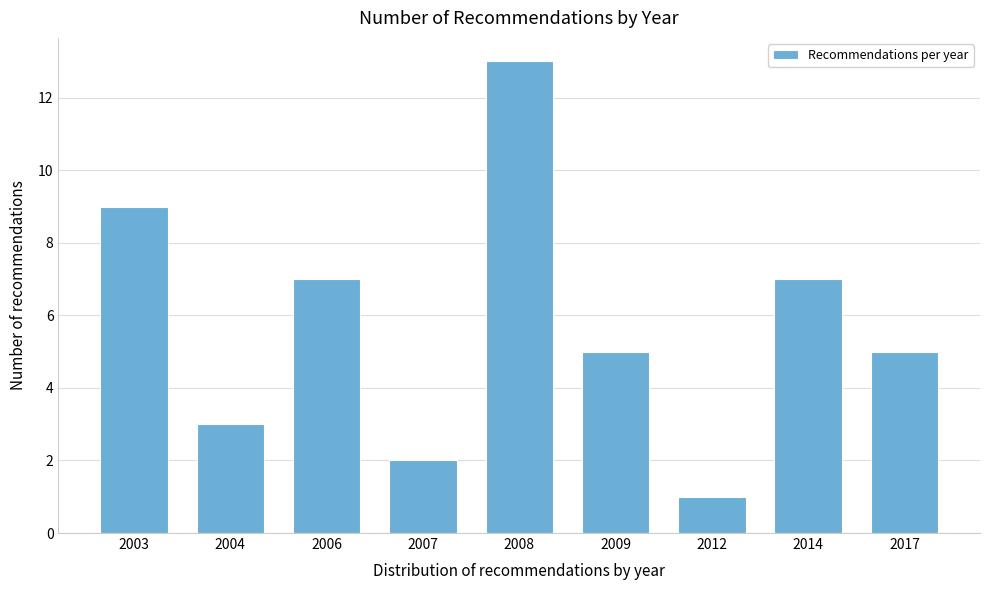

Reading left to right, extract all data points from this chart.

9	3	7	2	13	5	1	7	5